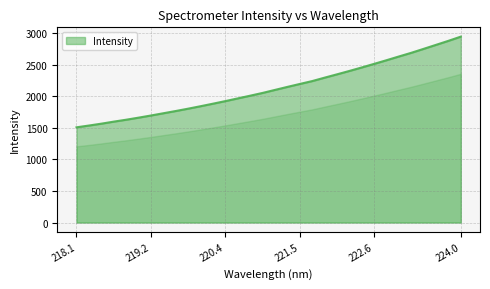

What is the minimum value shown in the chart?

1509.8